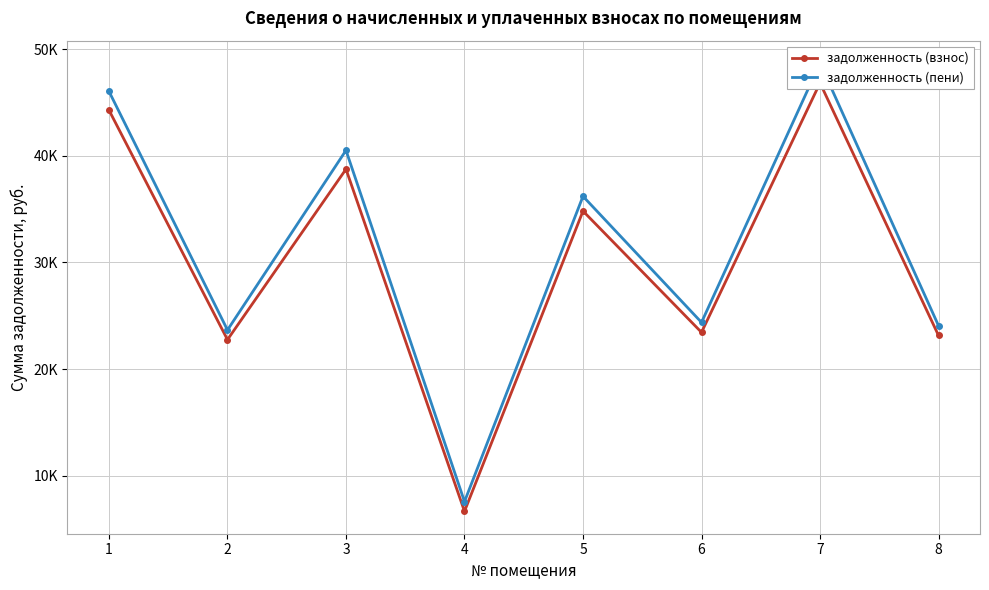

What is the highest value of the задолженность (пени) series?

48693.7